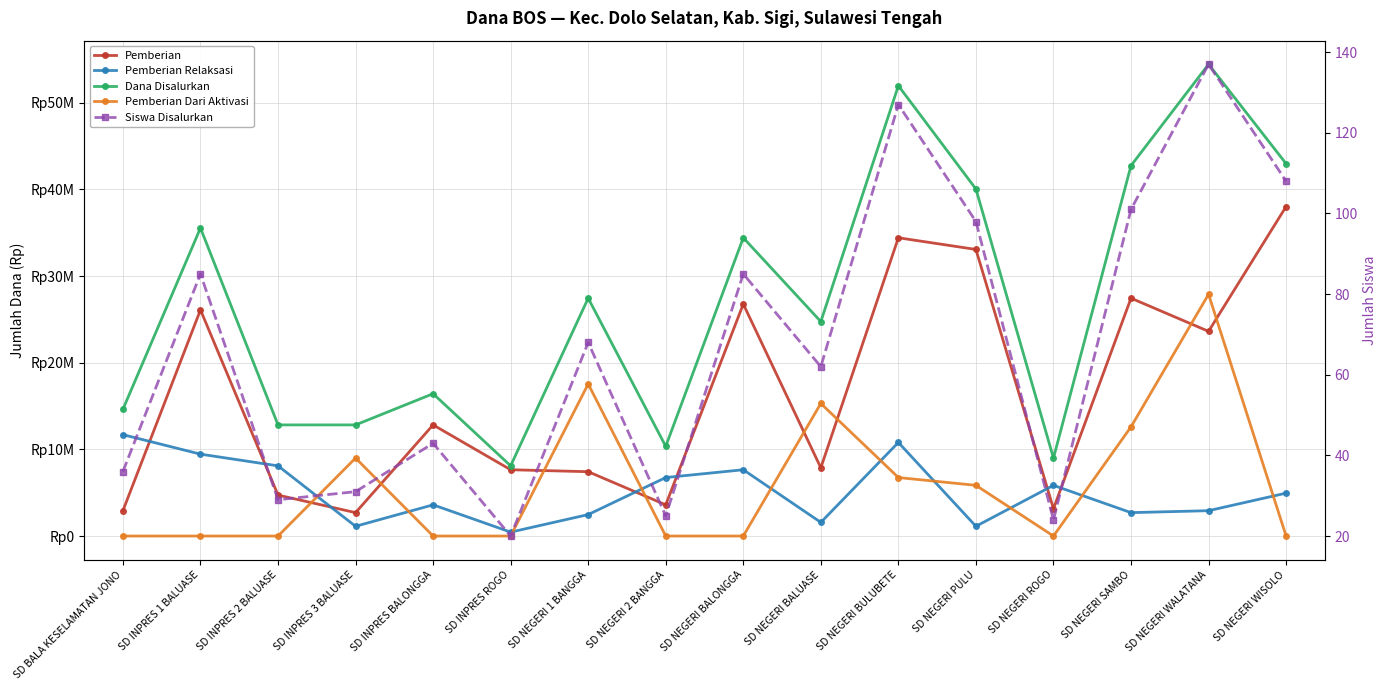

What value does the Dana Disalurkan series have at SD INPRES 3 BALUASE?

12825000